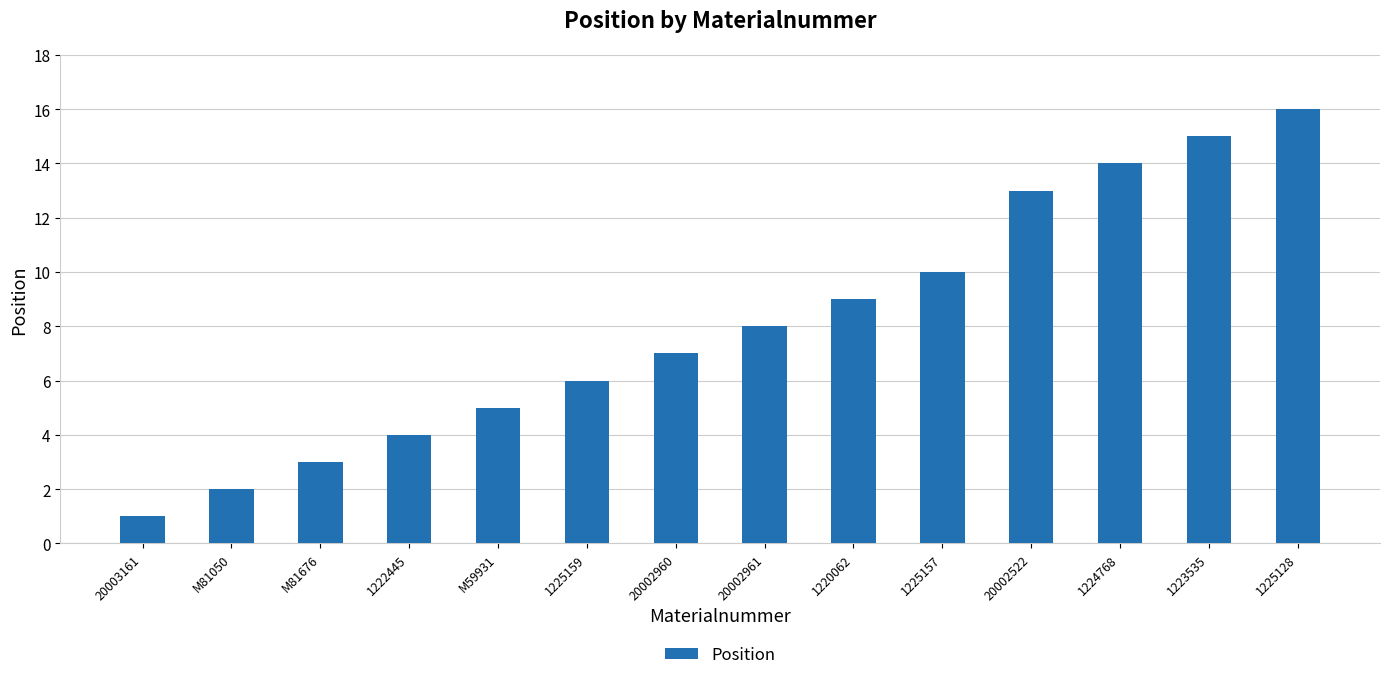

Reading left to right, list all the values displayed in this chart.

20003161=1	M81050=2	M81676=3	1222445=4	M59931=5	1225159=6	20002960=7	20002961=8	1220062=9	1225157=10	20002522=13	1224768=14	1223535=15	1225128=16